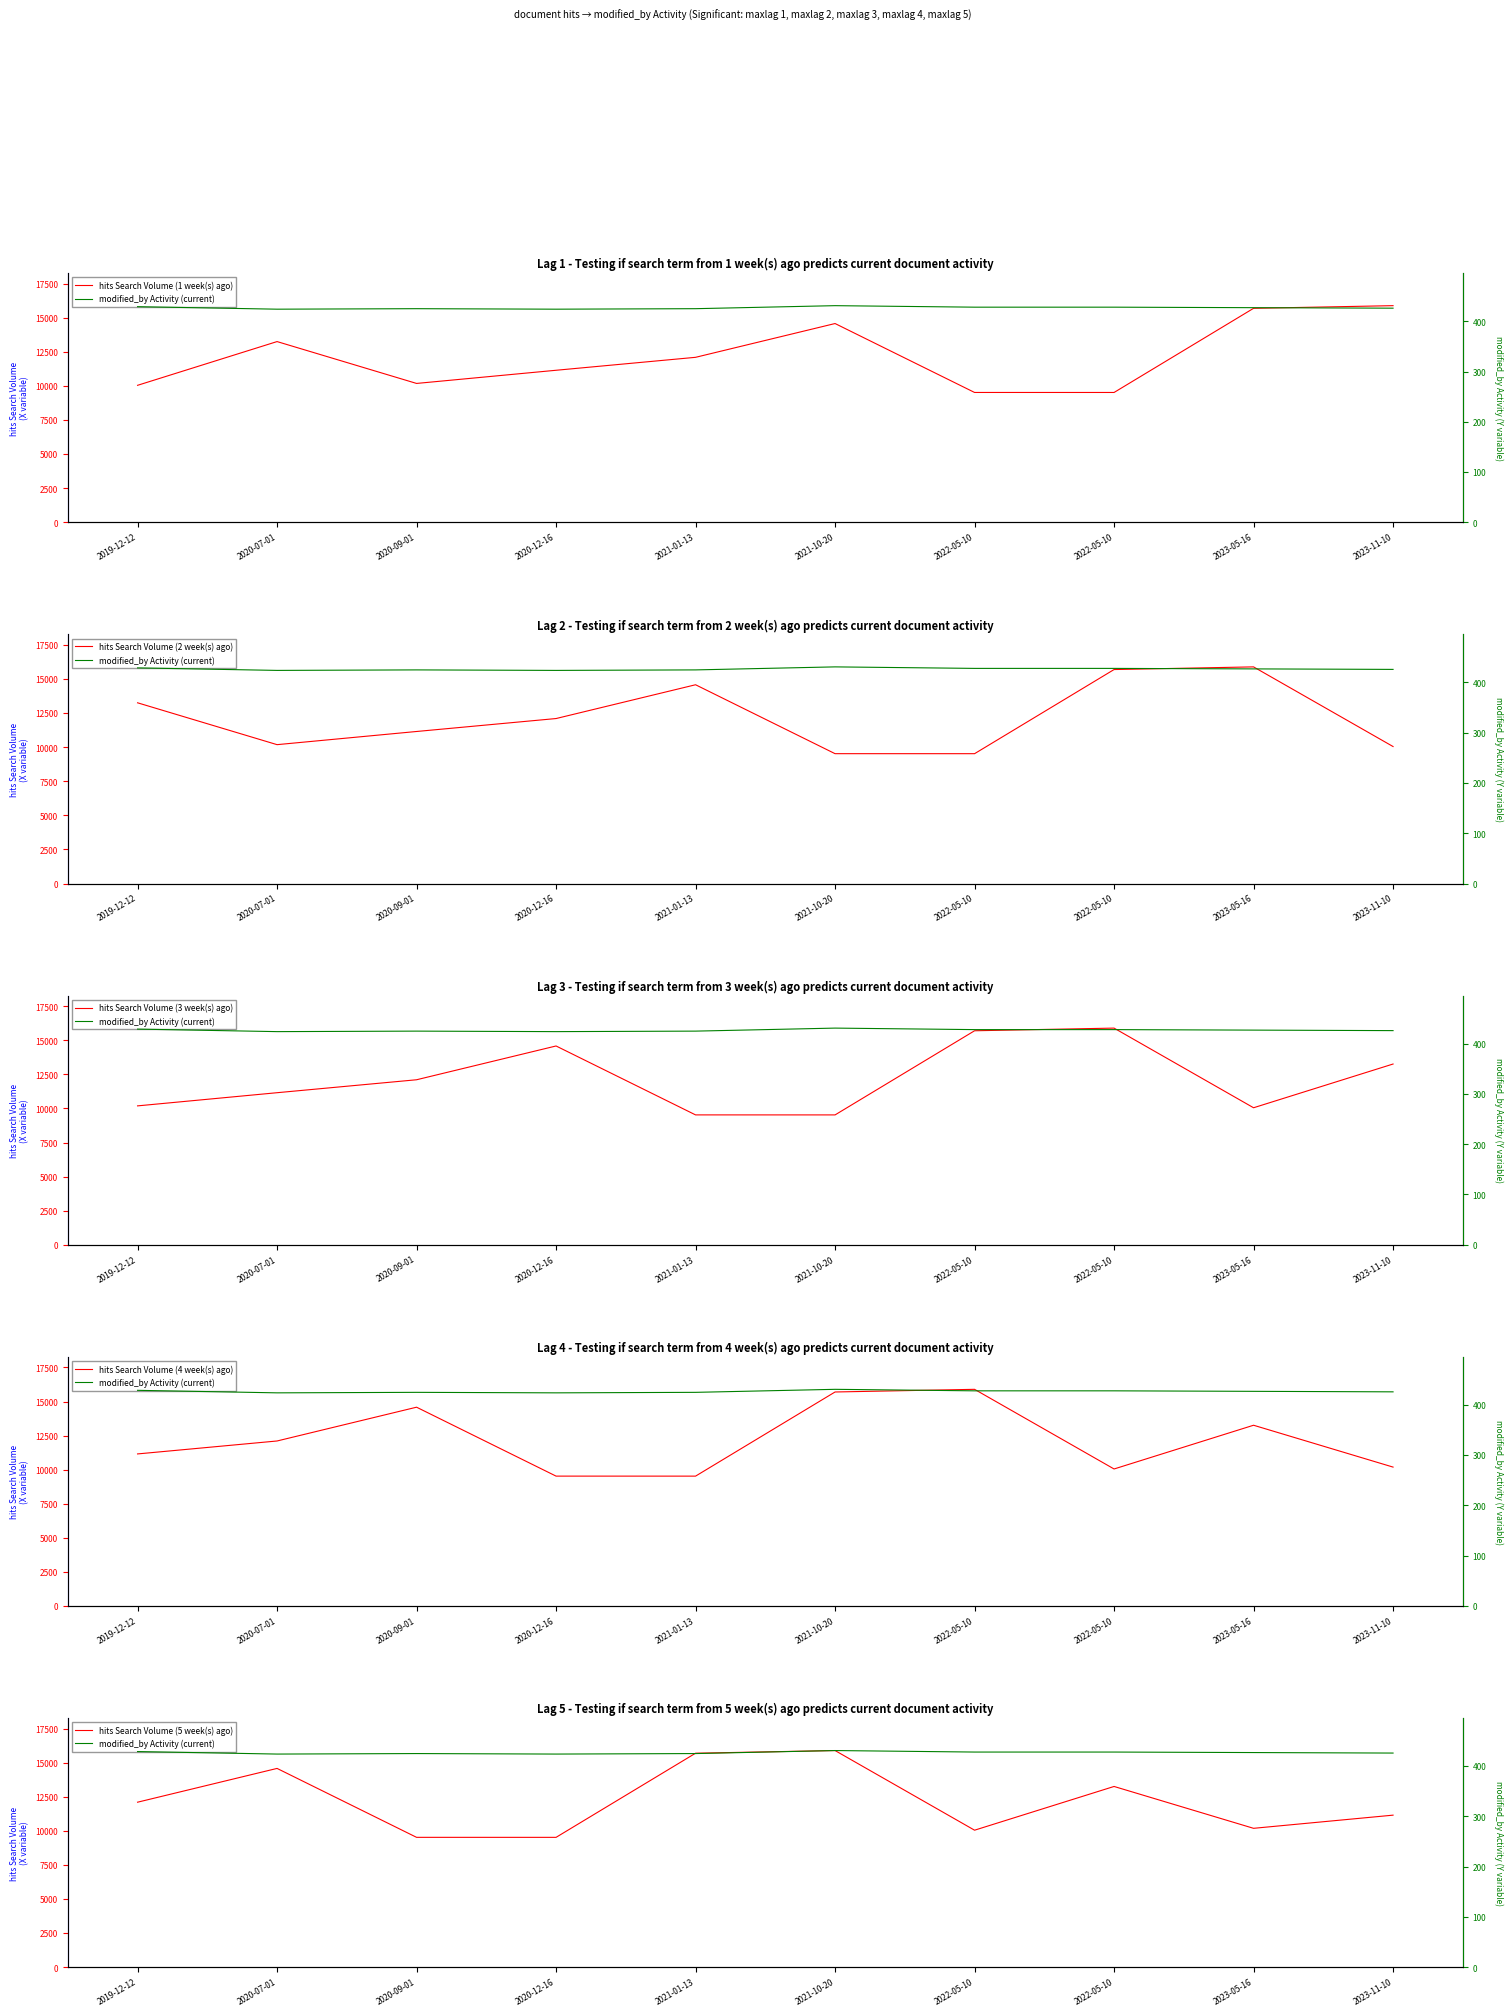

What is the sum of all hits Search Volume (1 week(s) ago) values?

121982